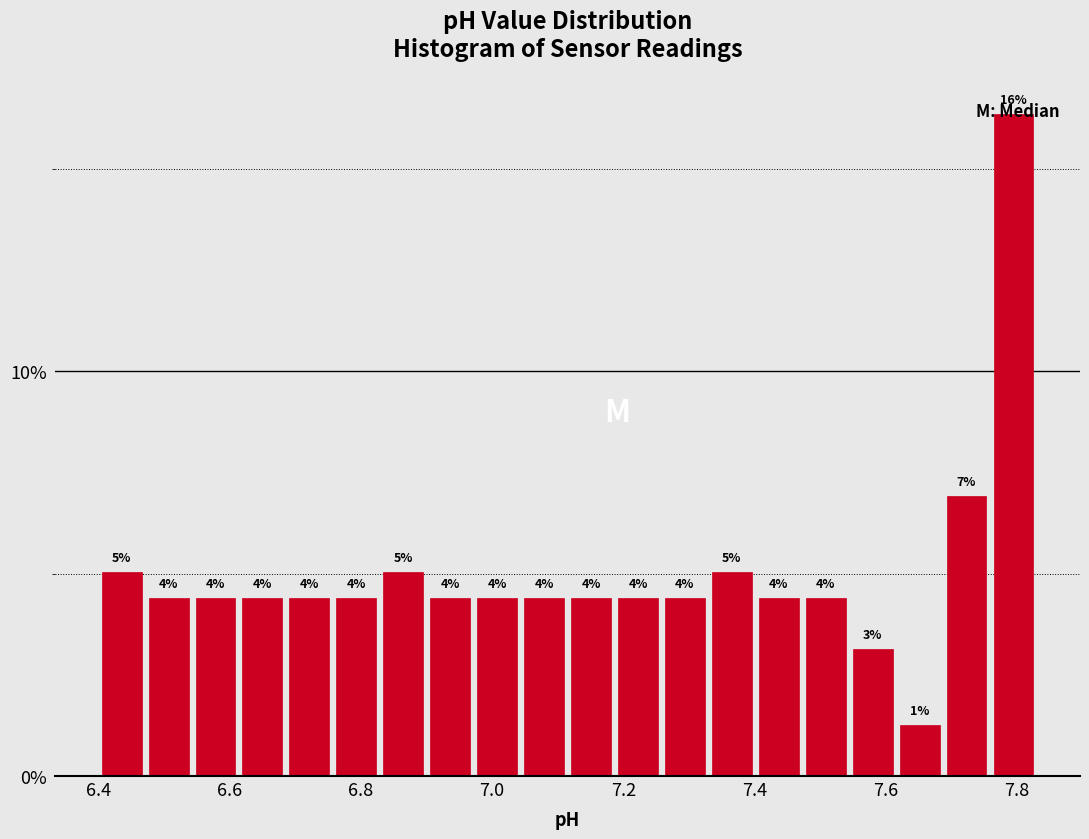

Read against the x-axis, roughly where is the centre of the tallest bar?

7.80